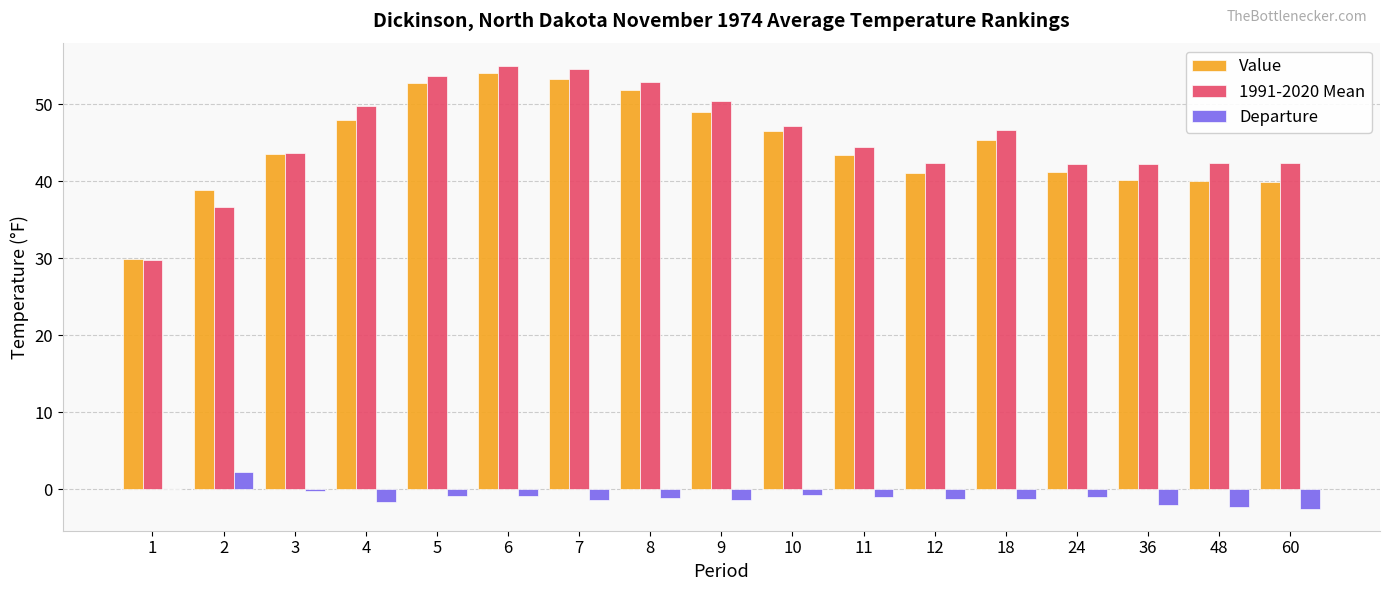

How many data points does each series have?

17